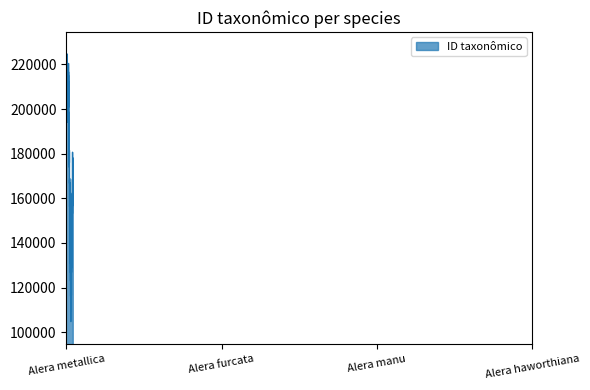

What is the difference between the maximum and minimum values?

119803.6